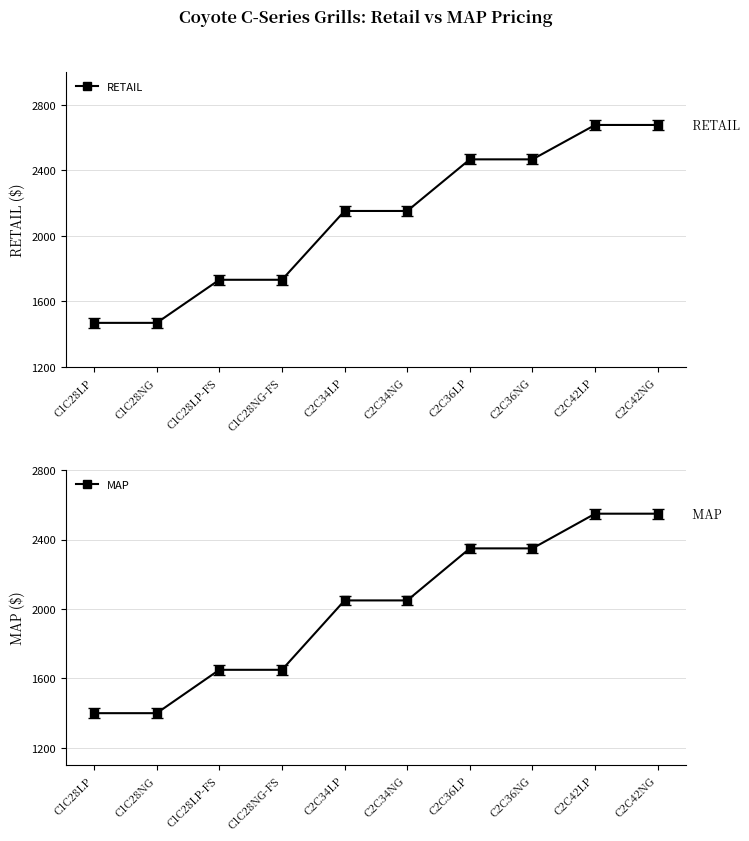

The MAP series shows 467 at C2C34LP. True or false?

False